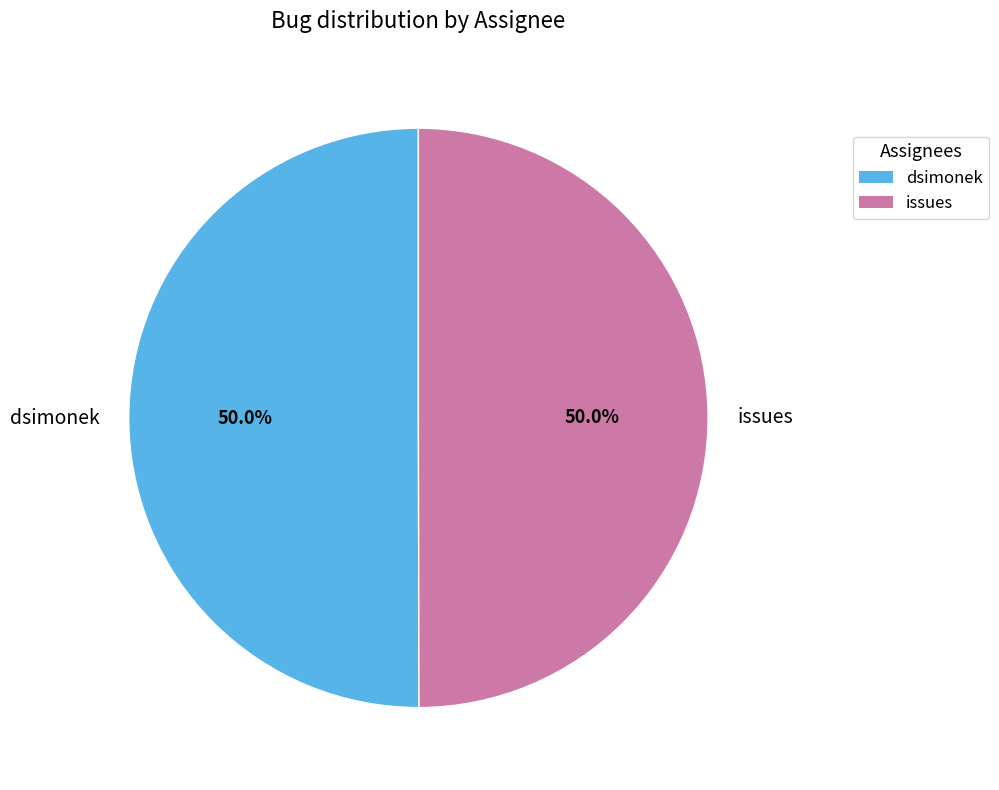

What is the ratio of the value at issues to the value at dsimonek?

1.0